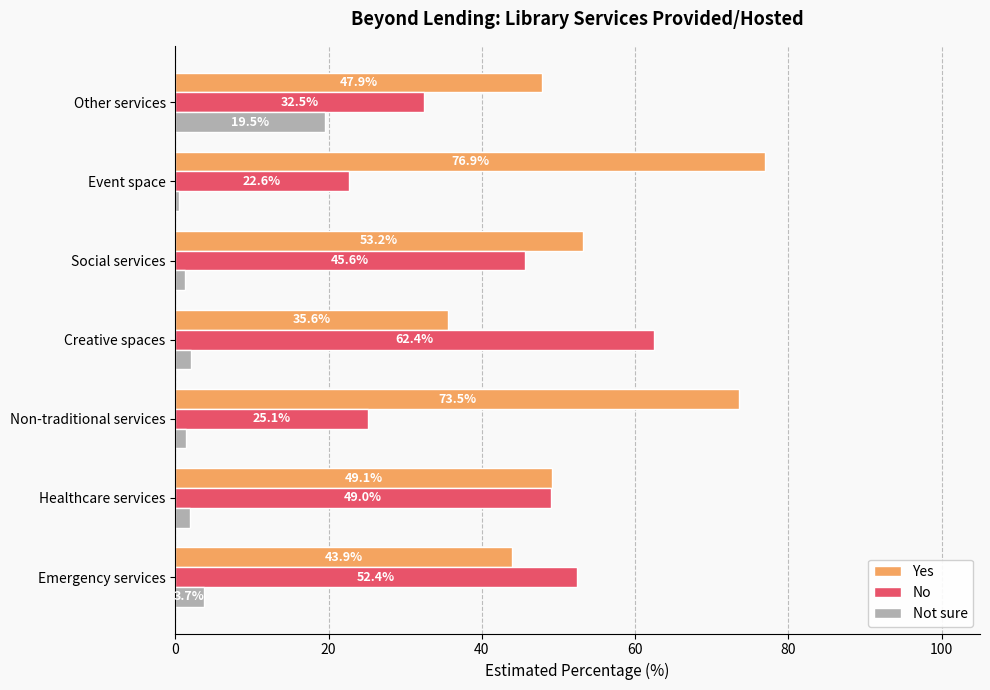

What is the difference between the Yes values at Social services and Non-traditional services?

20.3